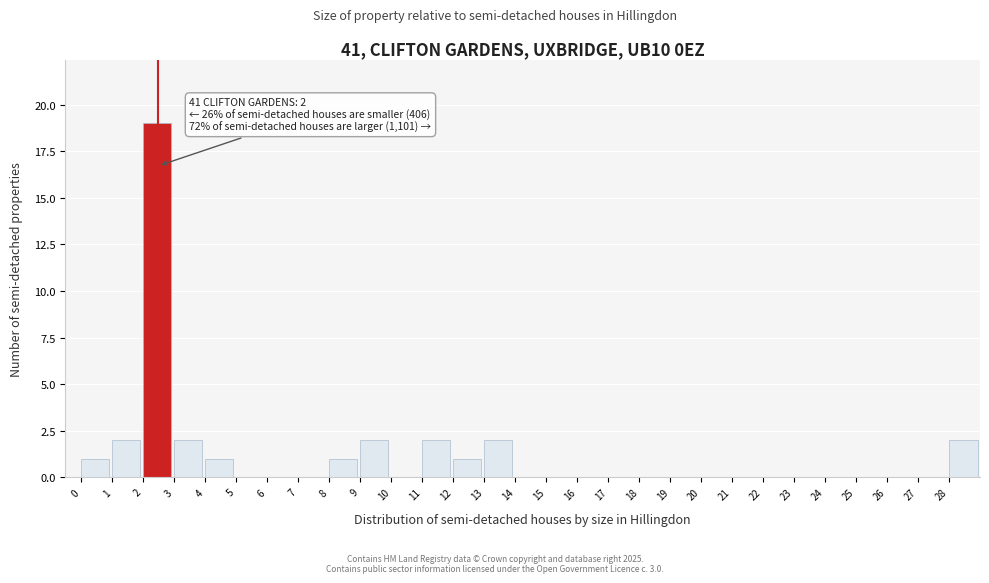

Which range on the x-axis has the tallest bar?

2 to 3